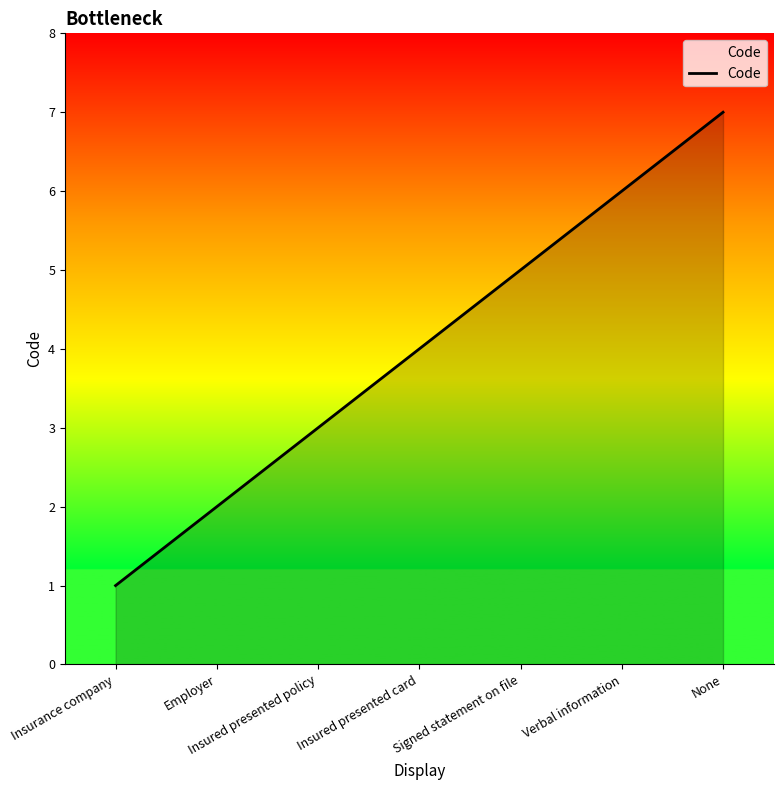

What position from the left is Employer?

2